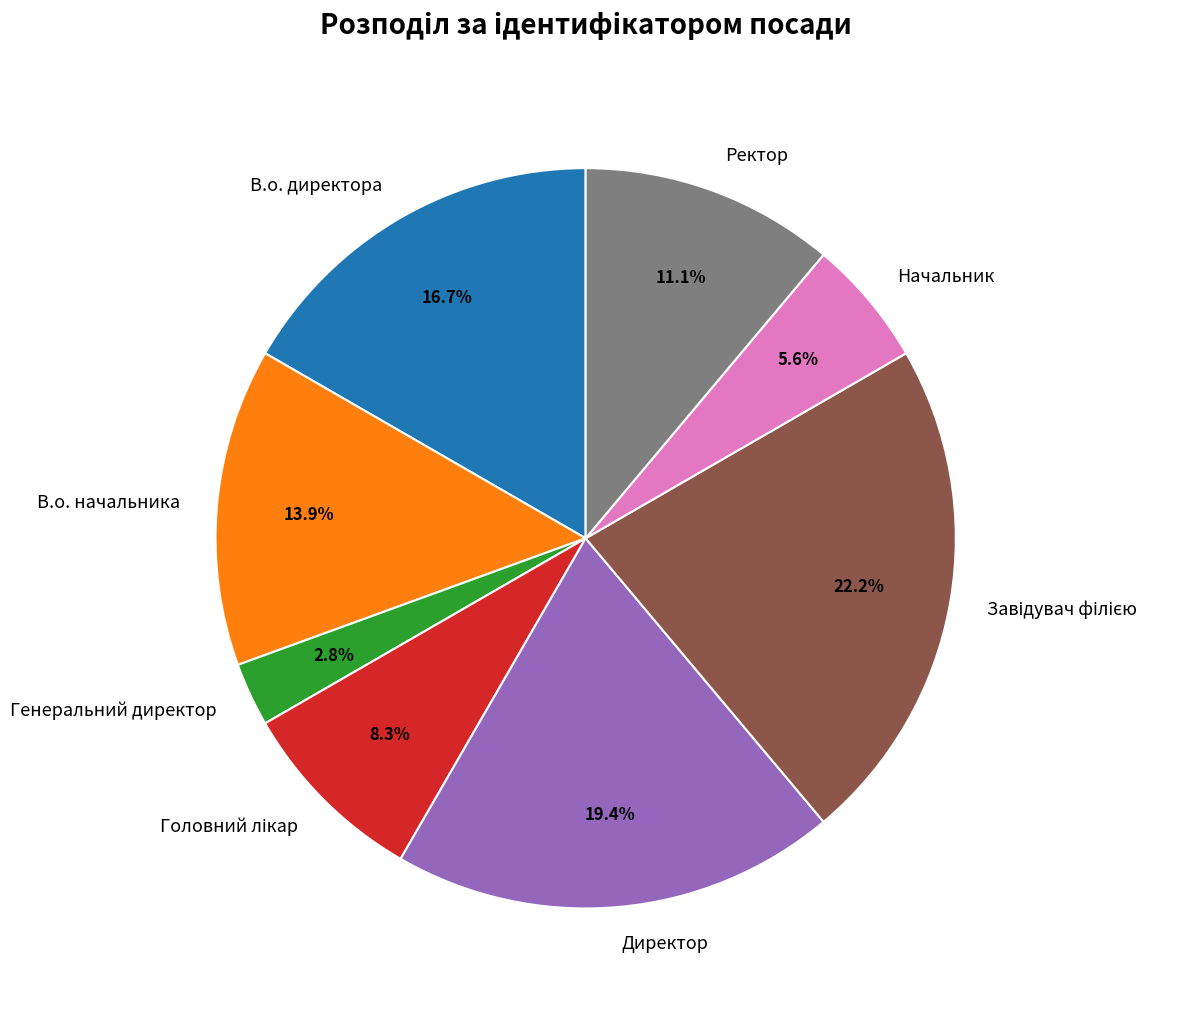

Do В.о. начальника and В.о. директора together represent more than half of the pie?

No